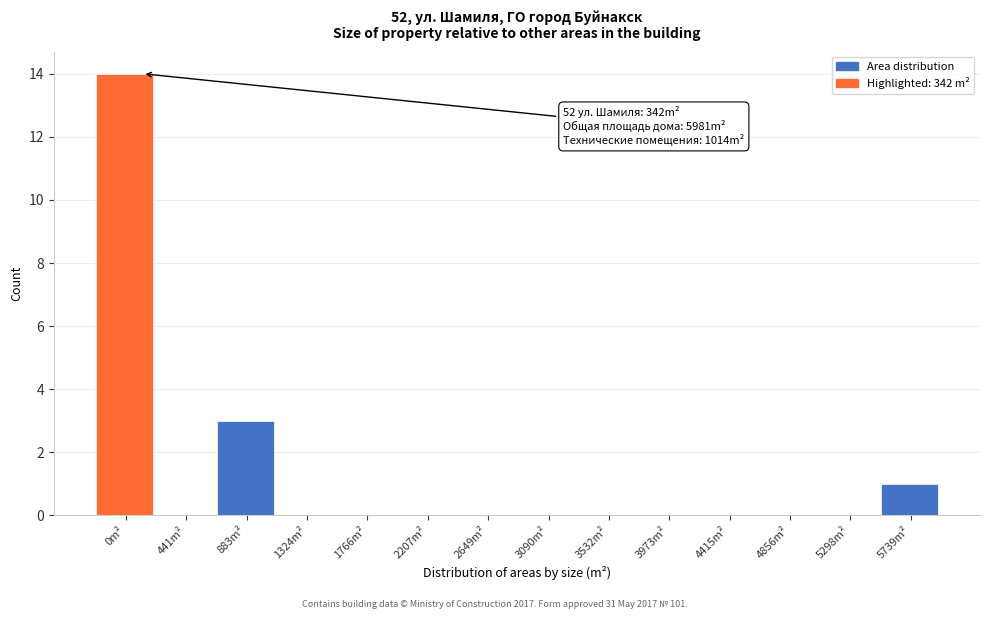

Reading left to right, list all the values displayed in this chart.

0m²=14	441m²=0	883m²=3	1324m²=0	1766m²=0	2207m²=0	2649m²=0	3090m²=0	3532m²=0	3973m²=0	4415m²=0	4856m²=0	5298m²=0	5739m²=1